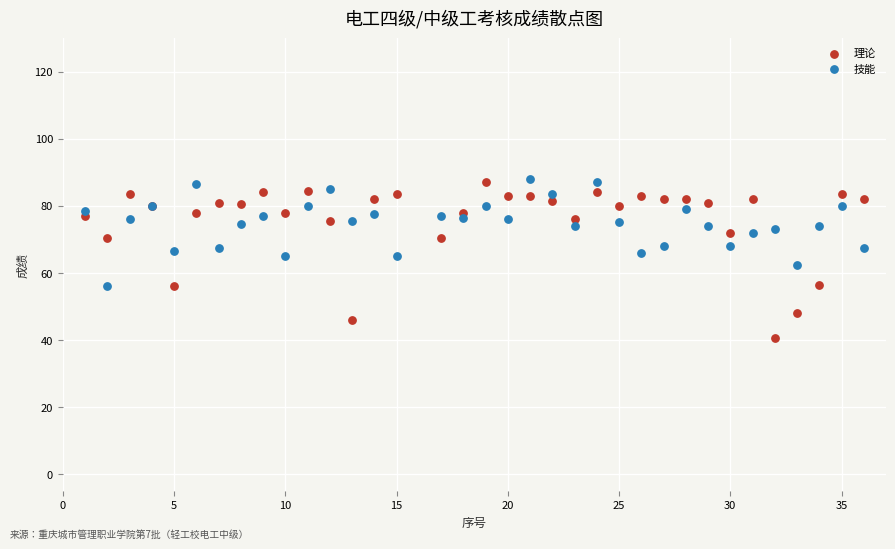

Which series has the widest spread of Y values?

理论